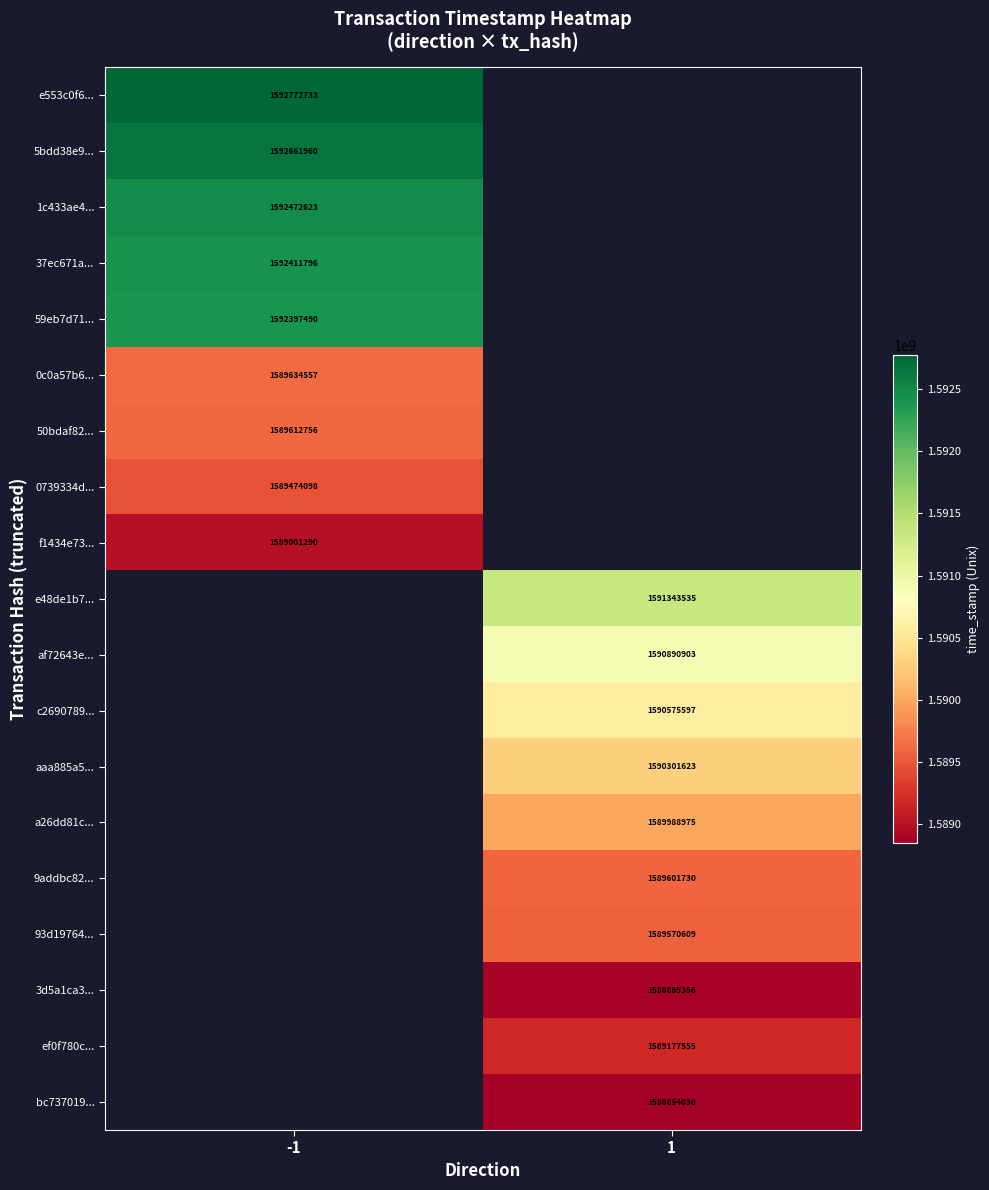

Is the value of 0739334d... at -1 greater than the value of 5bdd38e9... at -1?

No